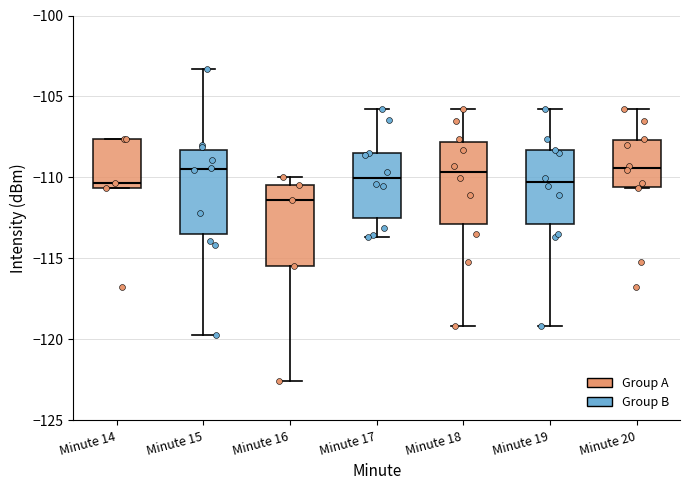

Reading left to right, transcribe this box plot: for each box, give where its median line is, the range the box spans, and where its two whiskers end, as read against the y-axis. The values are not printed on the chart, so give them approximately, as read against the axis.

Minute 14: median -110.5 (just above the box's lower edge), box -110.5 to -107.5, whiskers -110.5 to -107.5
Minute 15: median -109.5, box -113.5 to -108.5, whiskers -119.5 to -103.5
Minute 16: median -111.5, box -115.5 to -110.5, whiskers -122.5 to -110.0
Minute 17: median -110.0, box -112.5 to -108.5, whiskers -113.5 to -106.0
Minute 18: median -109.5, box -113.0 to -108.0, whiskers -119.0 to -106.0
Minute 19: median -110.5, box -113.0 to -108.5, whiskers -119.0 to -106.0
Minute 20: median -109.5, box -110.5 to -107.5, whiskers -110.5 to -106.0